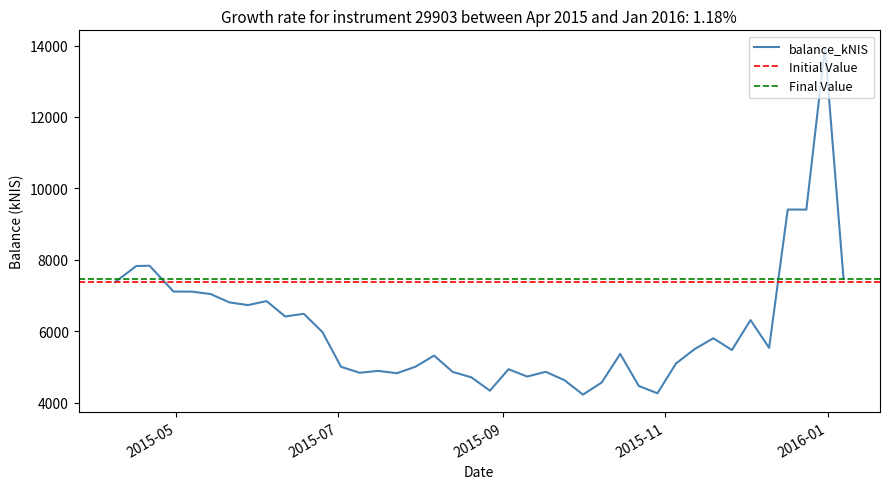

Rank the categories by value from lowest to highest.

2015-10-01, 2015-10-29, 2015-08-27, 2015-10-22, 2015-10-08, 2015-09-24, 2015-08-20, 2015-09-10, 2015-07-23, 2015-07-09, 2015-08-13, 2015-09-17, 2015-07-16, 2015-09-03, 2015-07-02, 2015-07-30, 2015-11-05, 2015-08-06, 2015-10-15, 2015-11-26, 2015-11-12, 2015-12-10, 2015-11-19, 2015-06-25, 2015-12-03, 2015-06-11, 2015-06-18, 2015-05-28, 2015-05-21, 2015-06-04, 2015-05-14, 2015-05-07, 2015-04-30, 2015-04-08, 2016-01-07, 2015-04-16, 2015-04-21, 2015-12-24, 2015-12-17, 2015-12-31